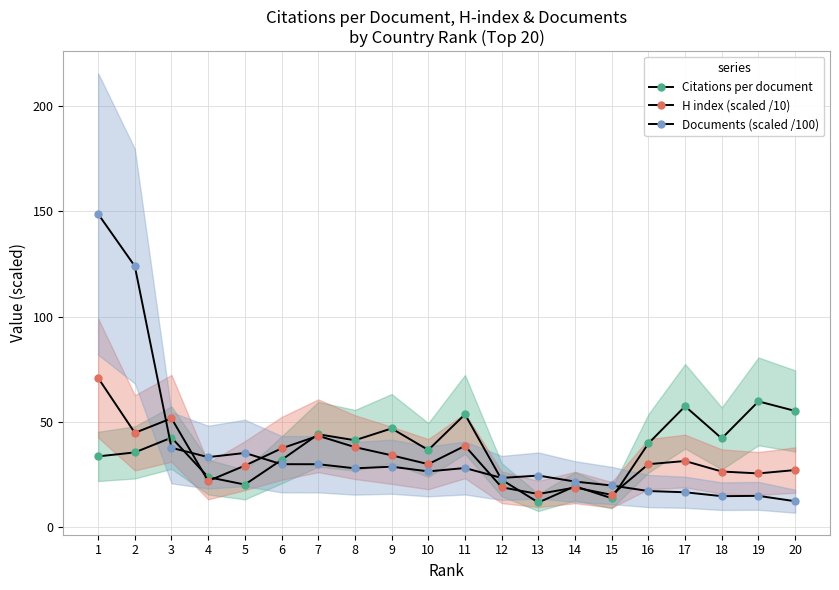

Where do Documents (scaled /100) and Citations per document first cross each other?

2 and 3